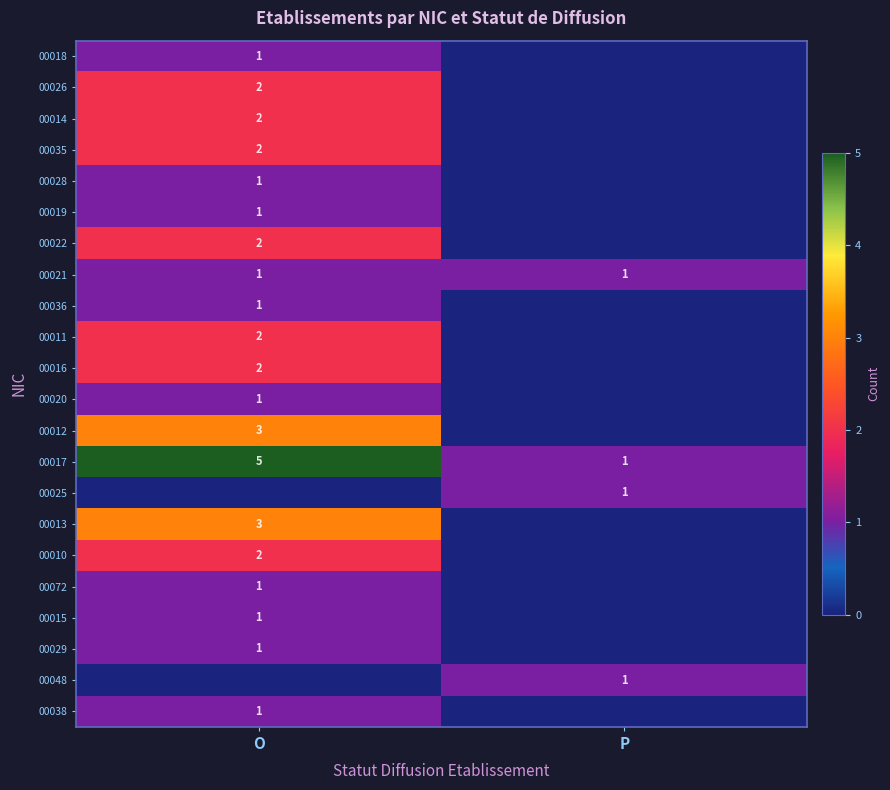

Is the value of 00035 at O greater than the value of 00025 at P?

Yes